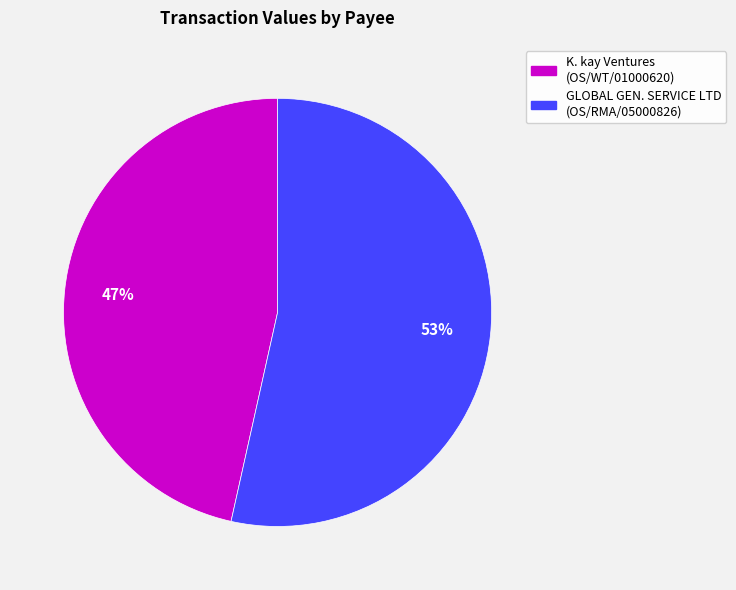

Which slice is the smallest?

K. kay Ventures (OS/WT/01000620)